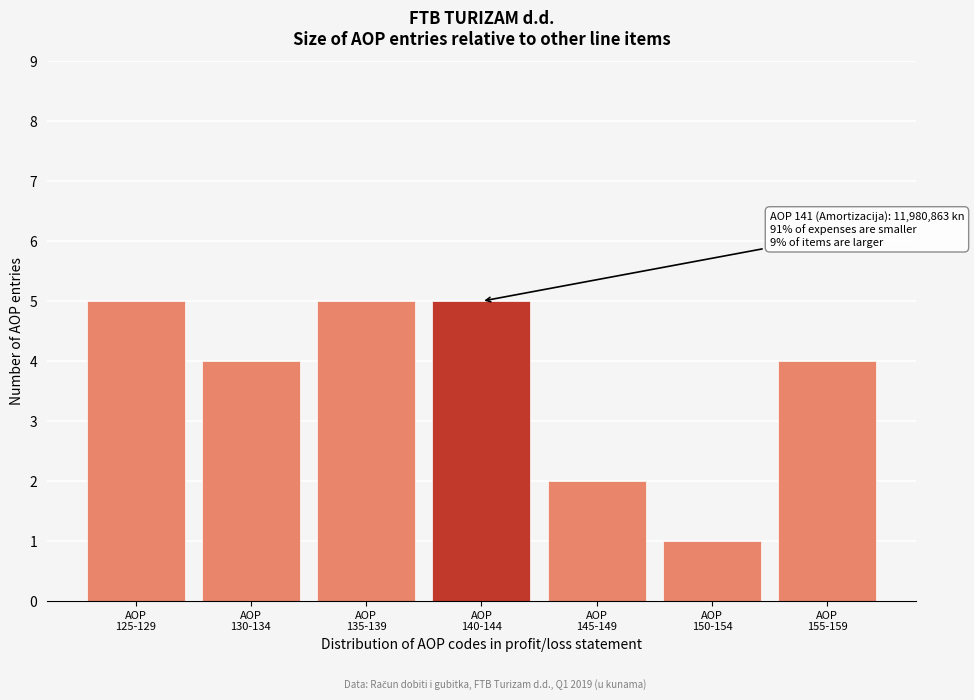

Reading right to left, what are all the values shown in this chart?

4	1	2	5	5	4	5